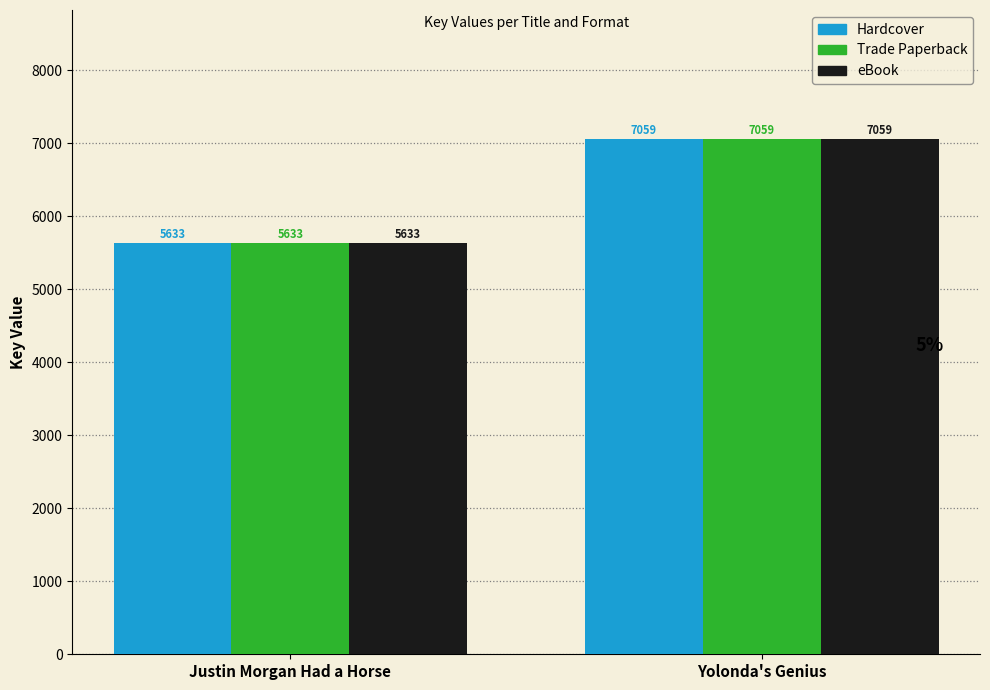

Is it true that eBook equals 7059 at Yolonda's Genius?

True